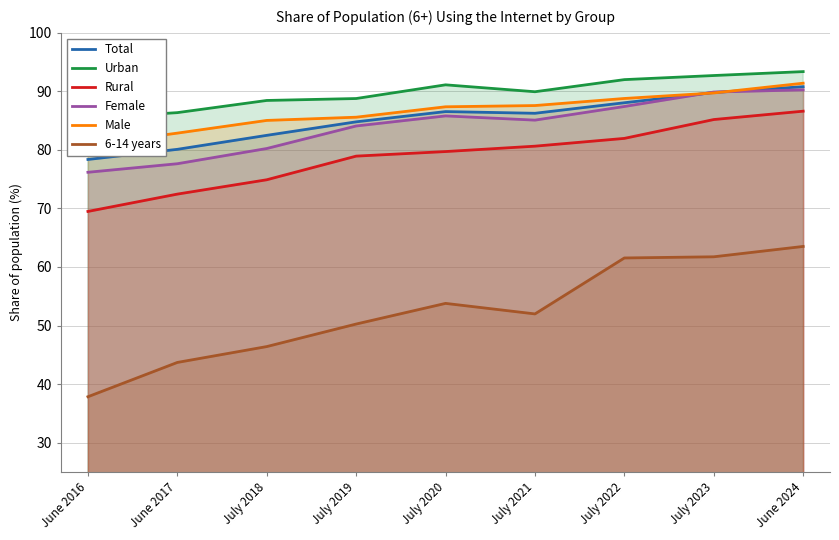

What position from the left is June 2017?

2